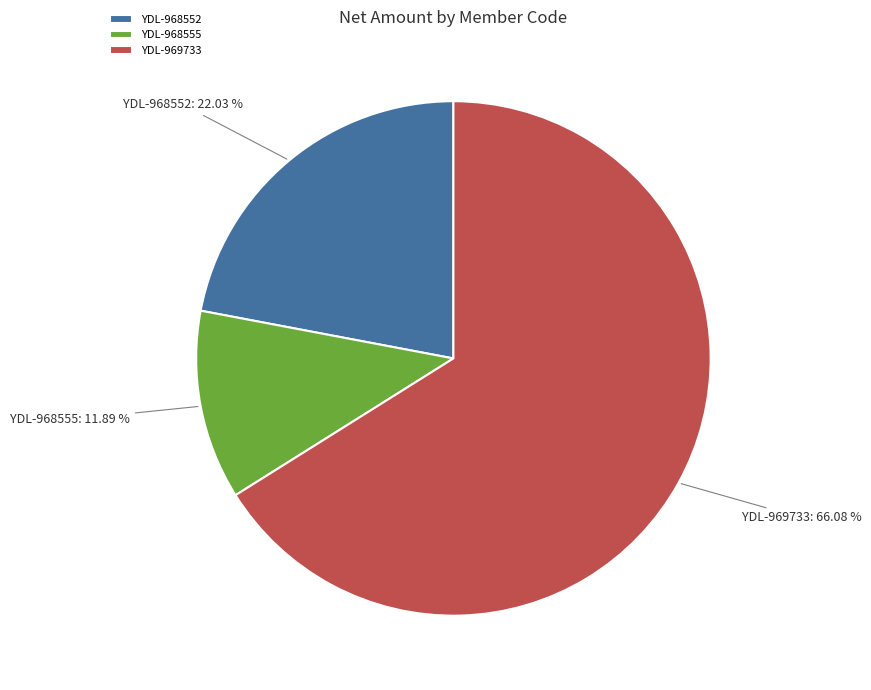

Approximately how many times larger is the value at YDL-968552 compared to YDL-969733?

0.3